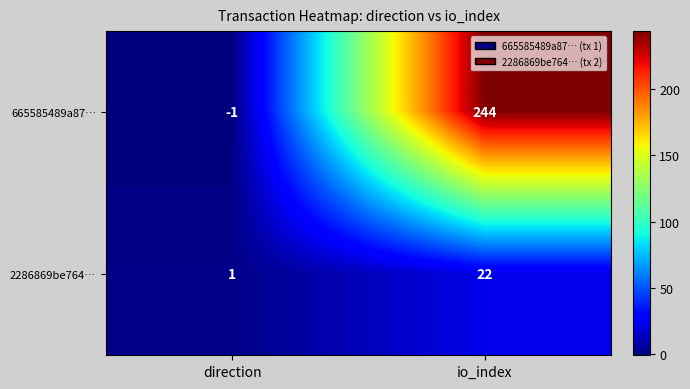

What is the sum of all 2286869be764… values?

23